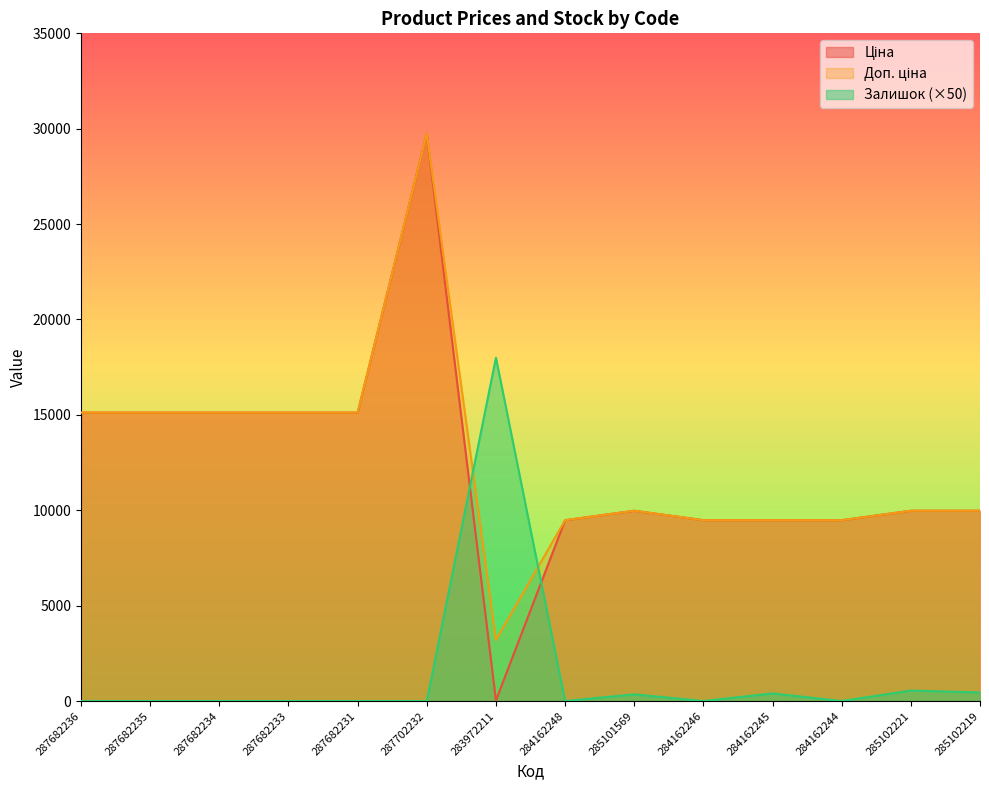

How many lines are shown in the chart?

3